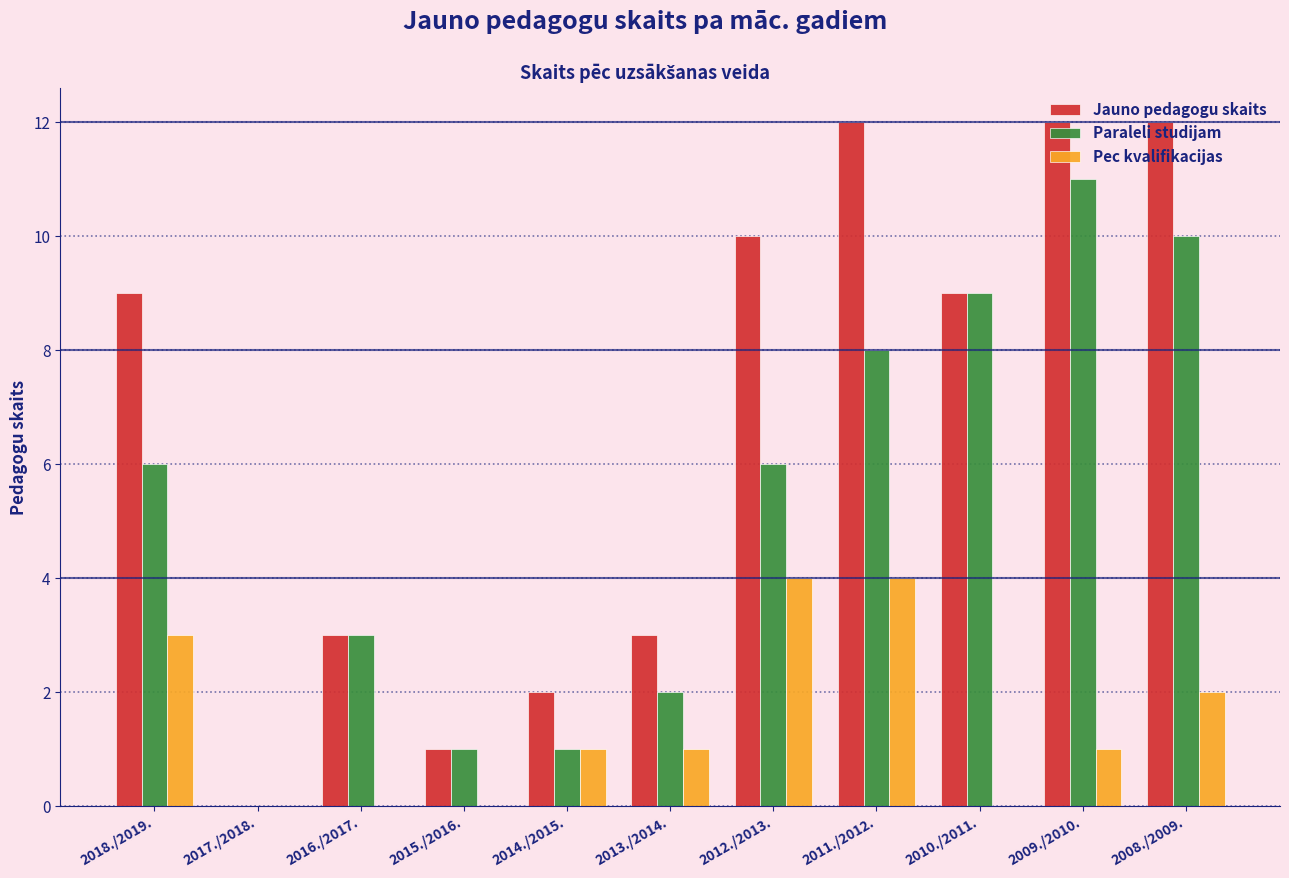

What is the sum of the Paraleli studijam values at 2013./2014. and 2011./2012.?

10